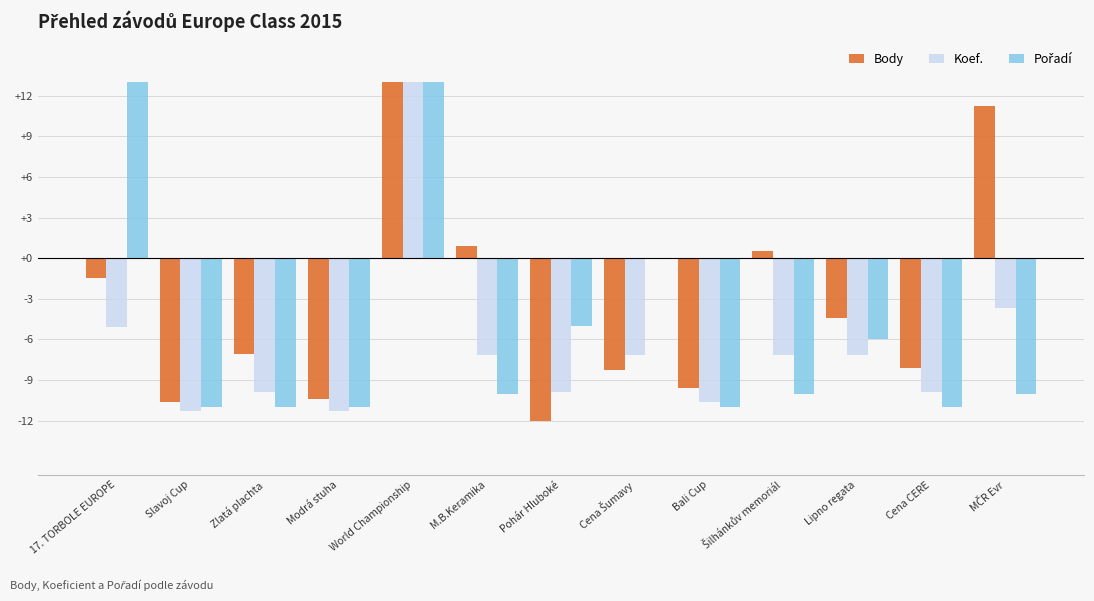

How many values in the Koef. series exceed -7?

3